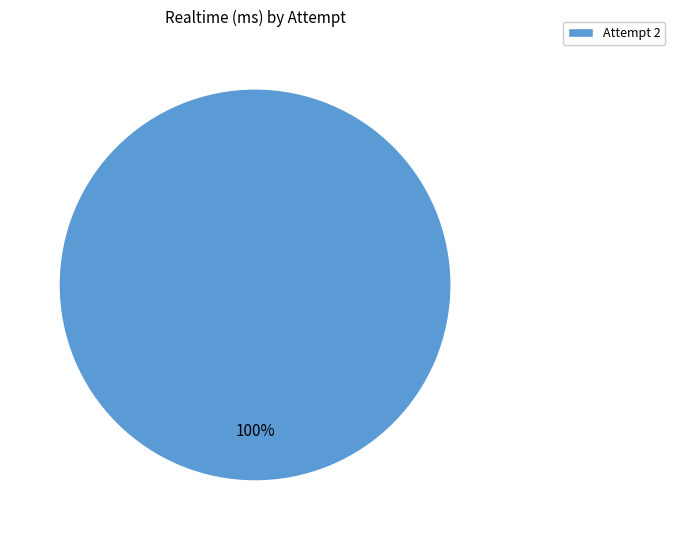

Is there a majority slice in this chart?

Yes